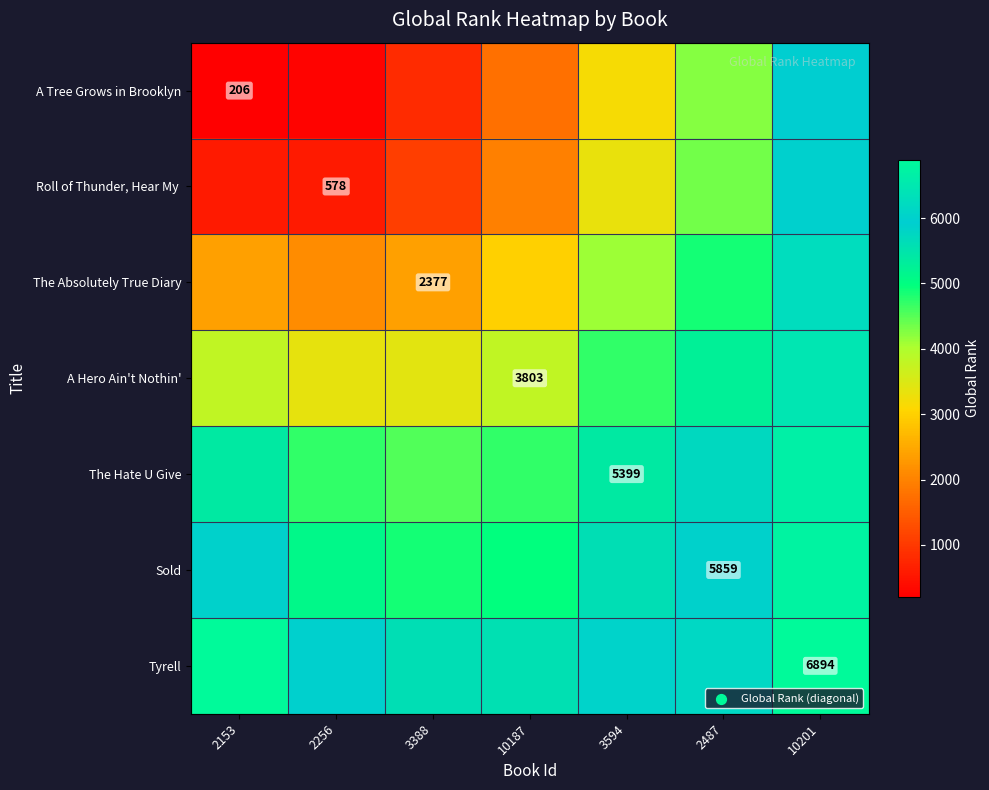

Which series has the largest range (max minus min)?

A Tree Grows in Brooklyn